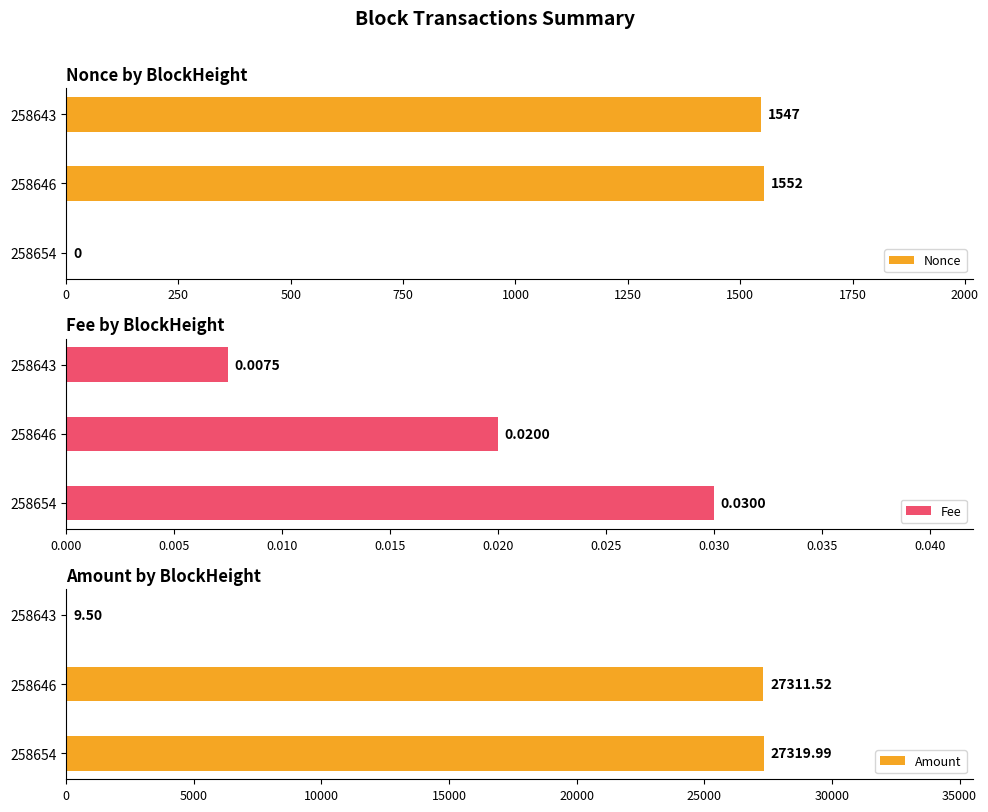

What is the difference between the maximum and minimum values in the Amount series?

27310.5